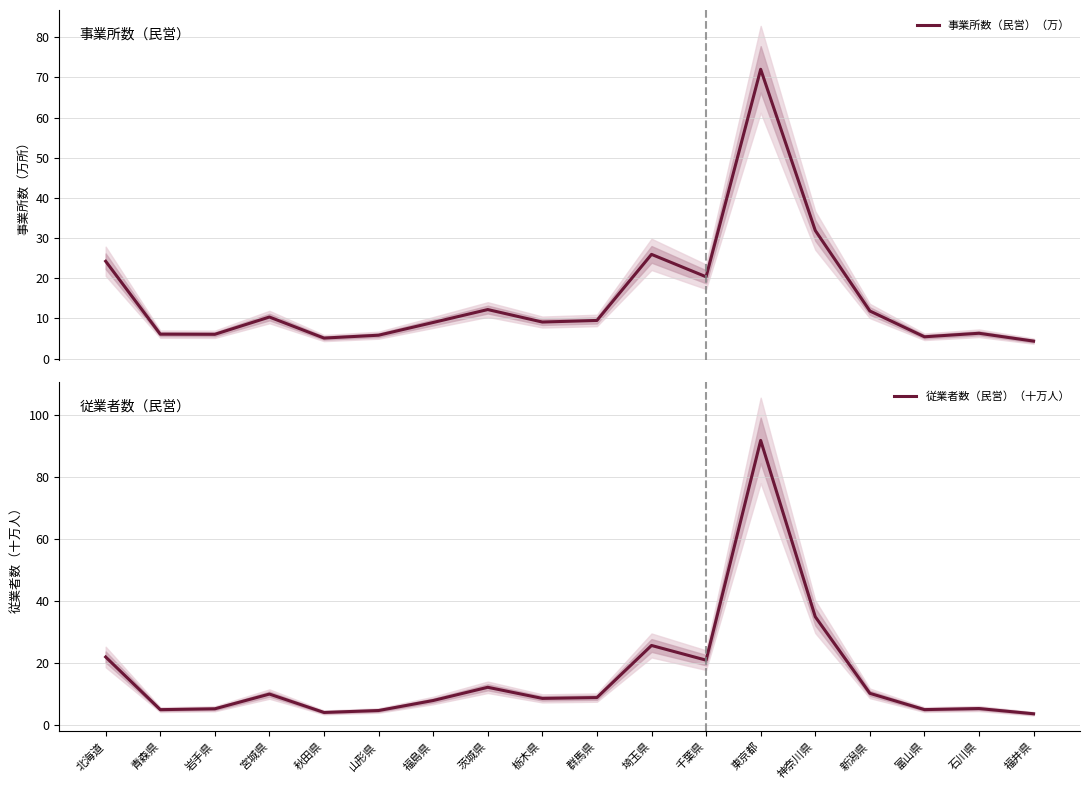

What is the total value across all series at 福井県?

8.1